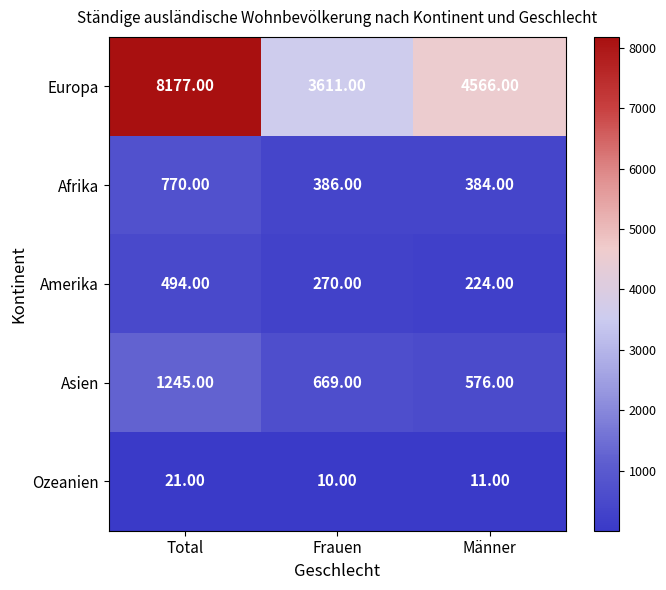

At which label does Asien first exceed 669?

Total